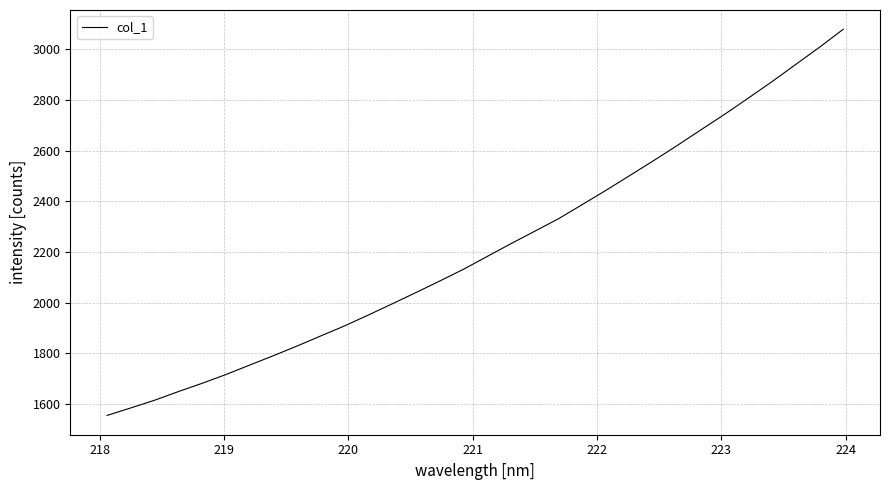

Is this an area chart (filled region under the line)?

No